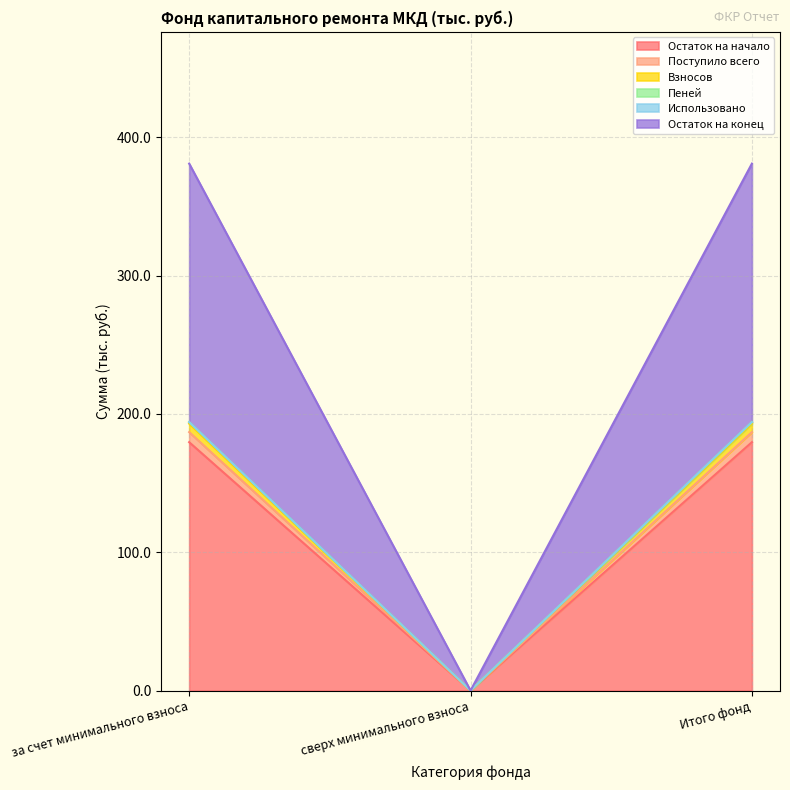

How many values in the Остаток на конец series are below 194?

1